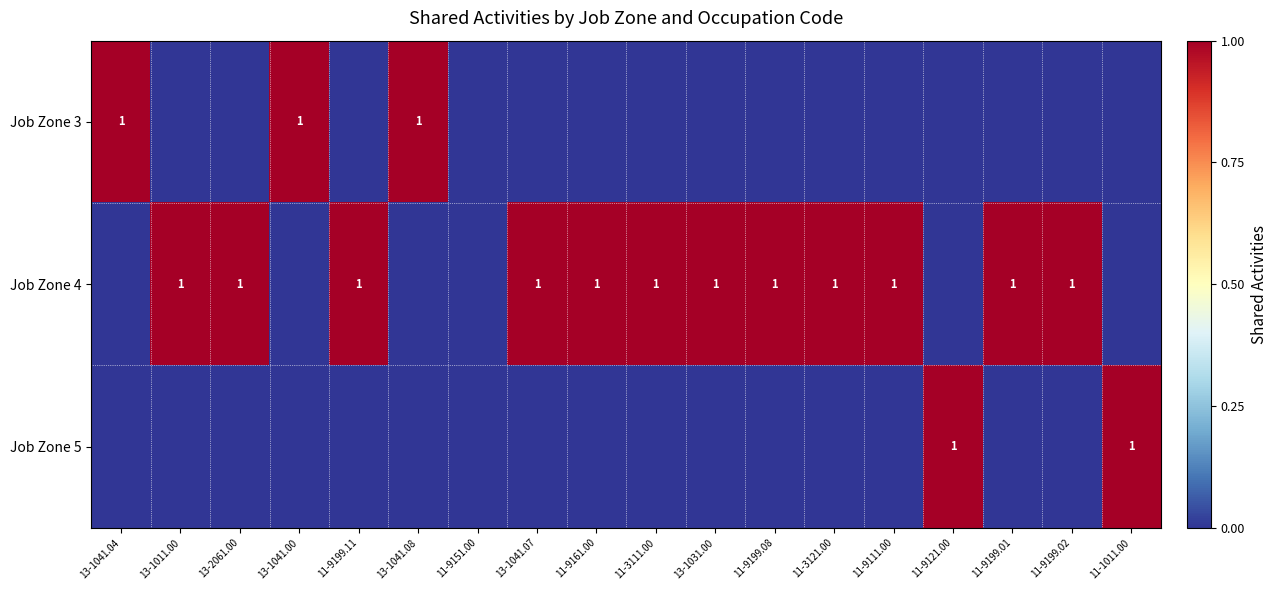

At how many categories does at least one series exceed 0?

17